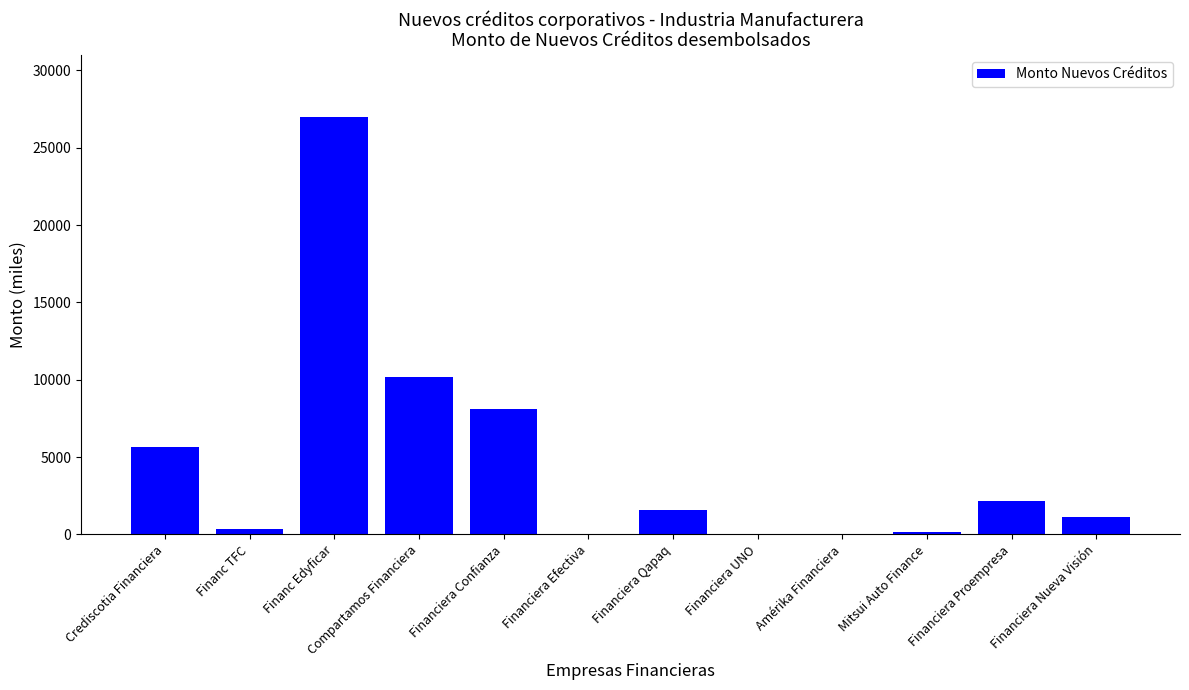

Are the bars horizontal?

No